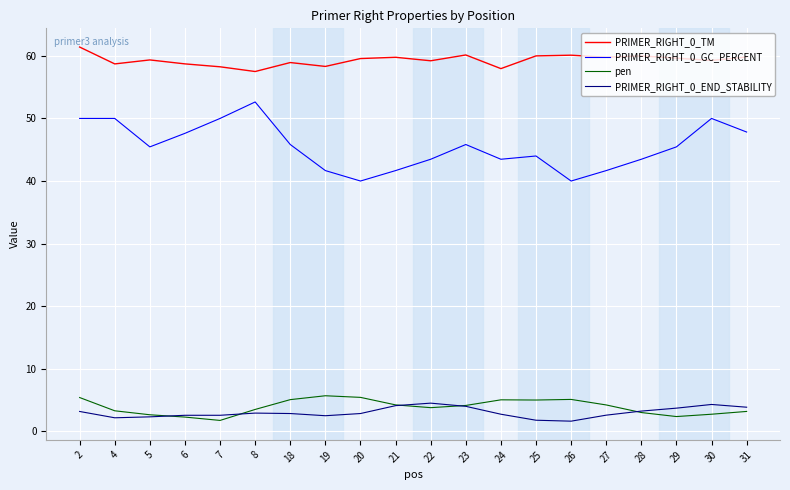

What is the spread (max minus min) of values at 18?

56.1